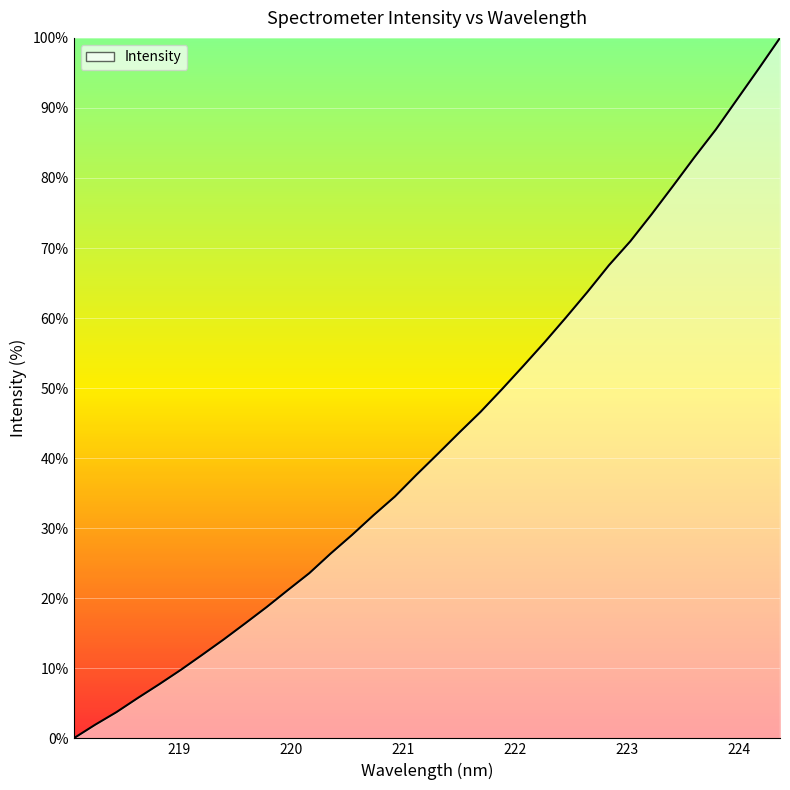

What is the maximum value shown in the chart?

100.0